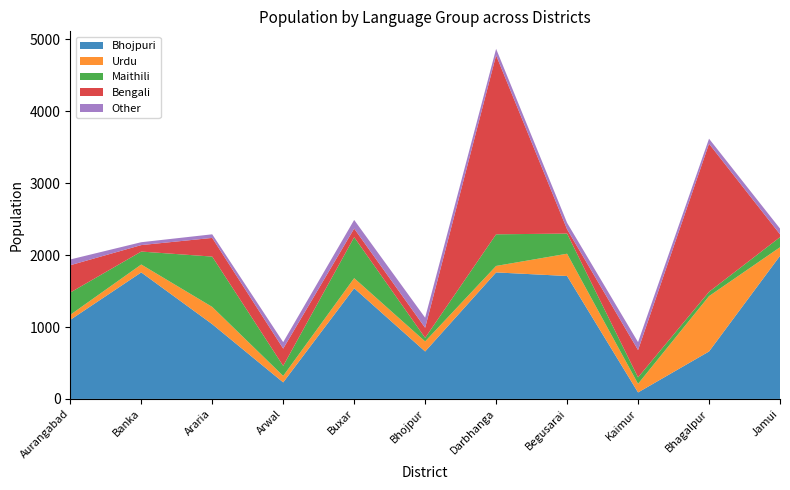

Reading left to right, what are all the values shown in this chart?

Bhojpuri: 1100	1760	1040	230	1540	660	1760	1710	90	660	1990
Urdu: 70	110	240	90	140	140	90	310	120	770	120
Maithili: 310	180	700	140	570	50	440	280	90	60	140
Bengali: 380	90	260	240	120	140	2490	60	380	2060	40
Other: 80	40	50	90	120	140	90	90	110	70	80